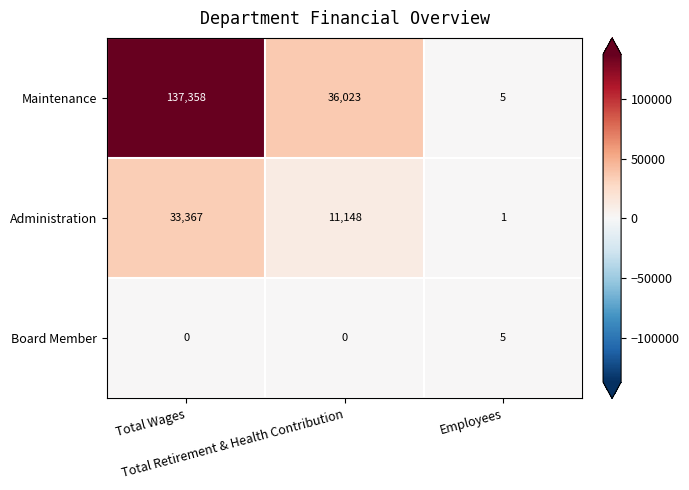

What is the maximum value for Administration?

33367